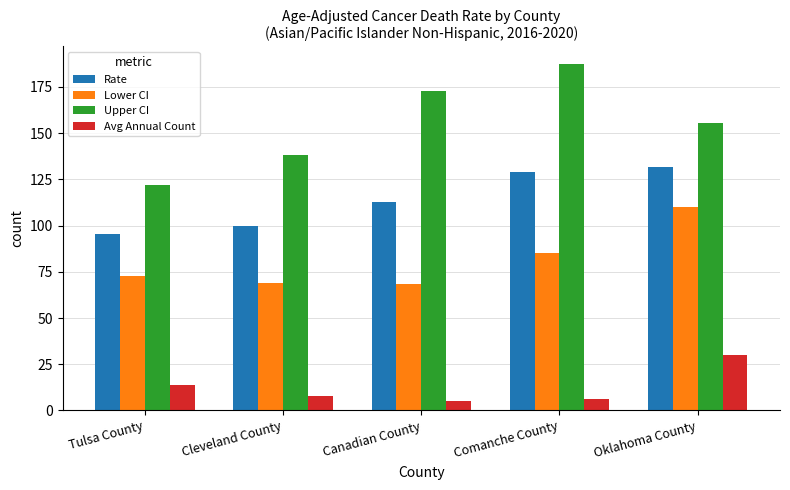

How many bars are there in each group?

4